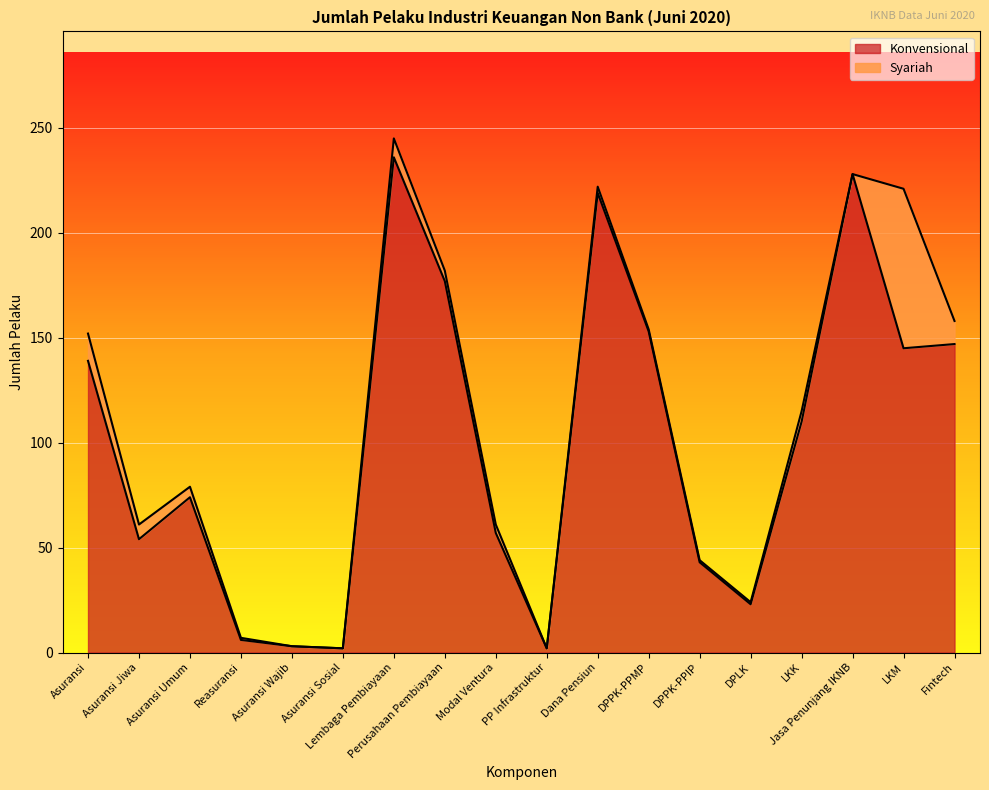

What is the maximum value shown in the chart?

236